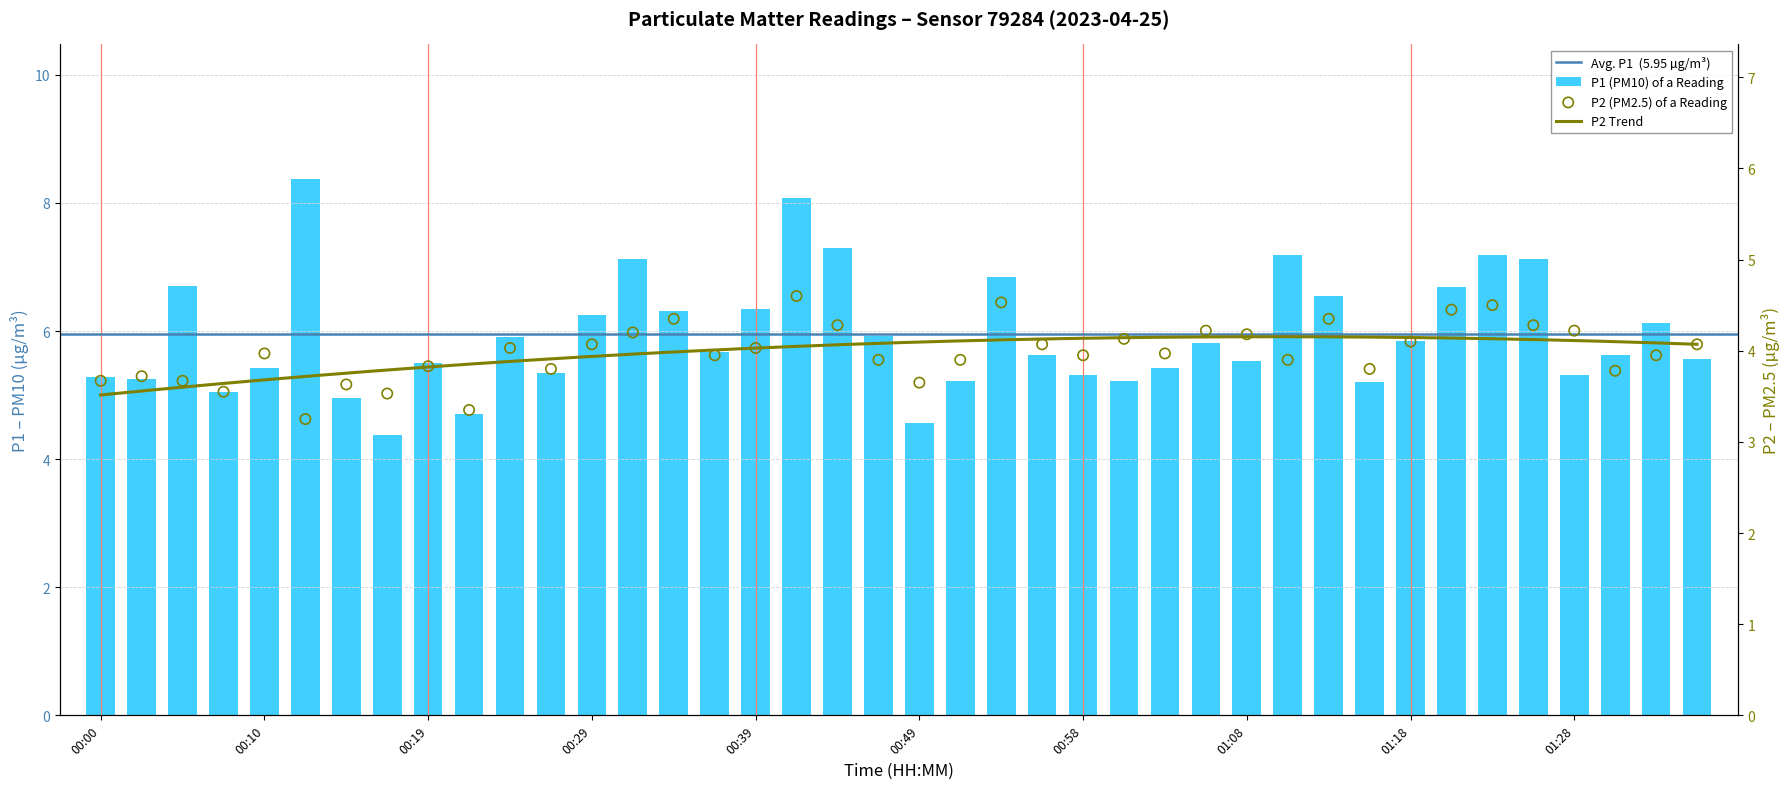

Which series reaches the minimum Y coordinate?

P2